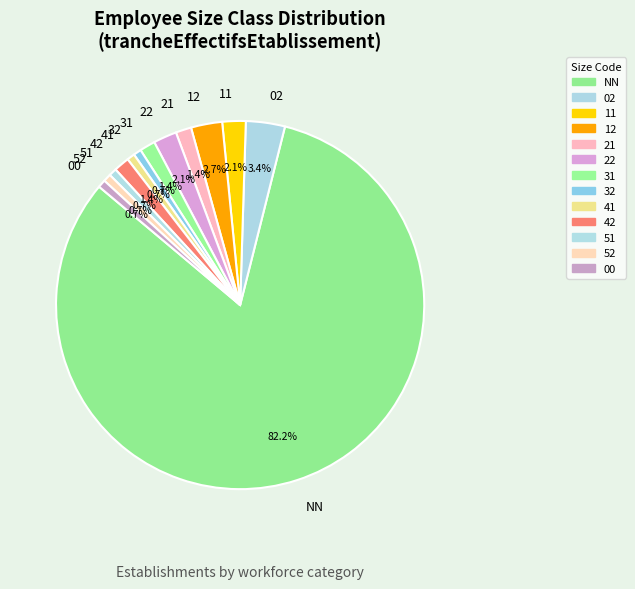

To the nearest percent, what is the average slice percentage?

8%